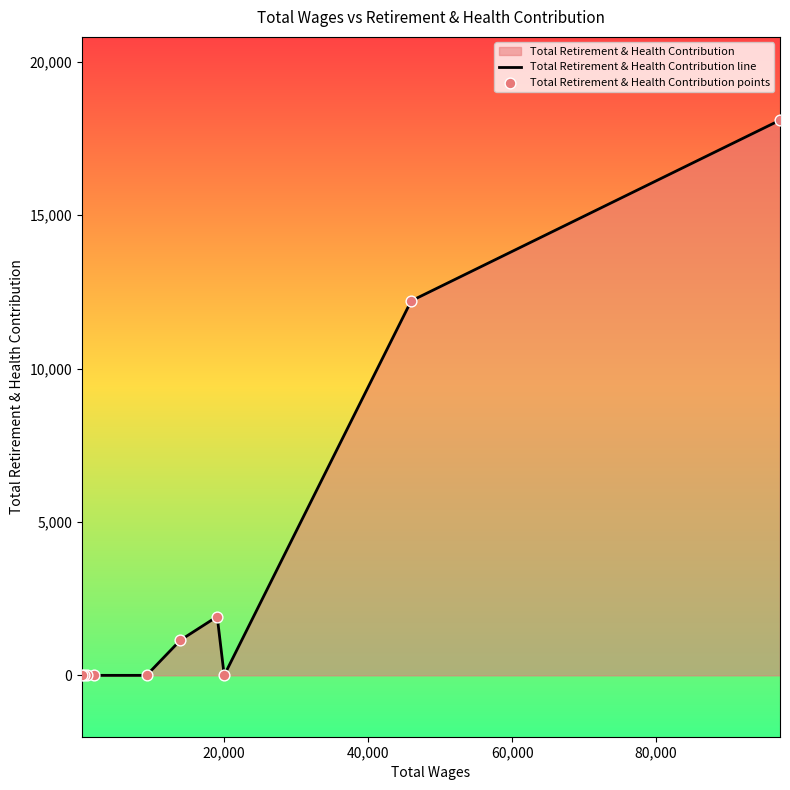

Which series contains the highest Y value?

Total Retirement & Health Contribution line